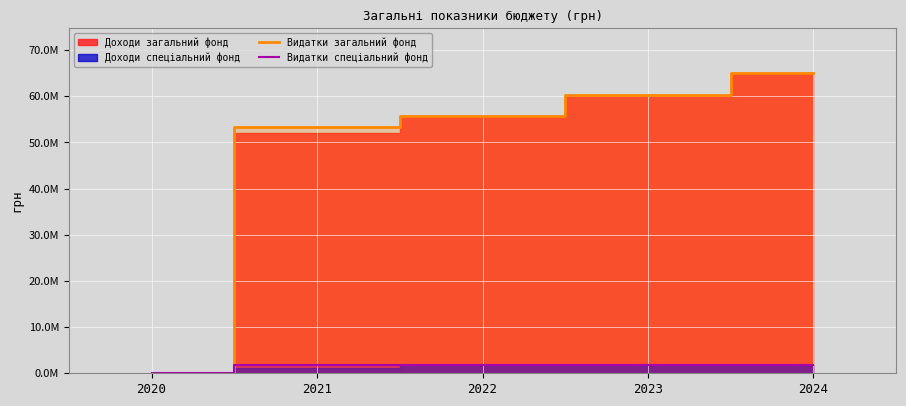

At which category is the sum across all series the highest?

2024